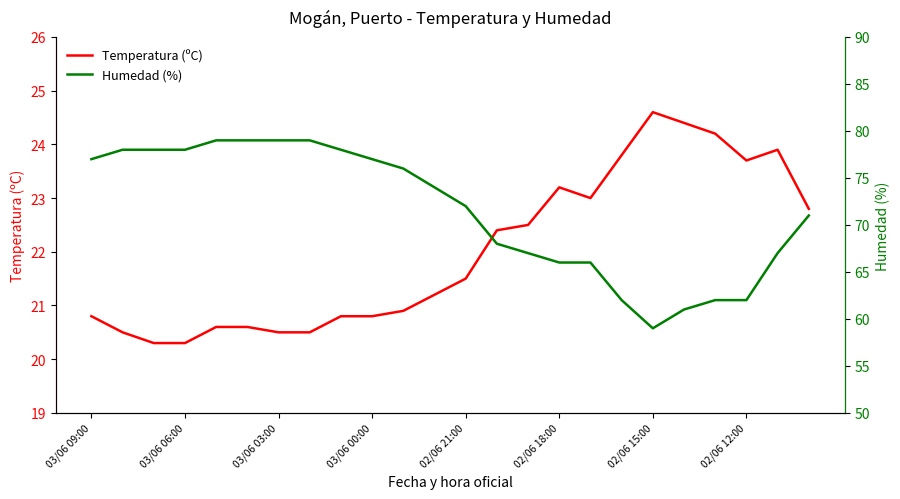

Where is Temperatura (ºC) nearest to the value 22?

13